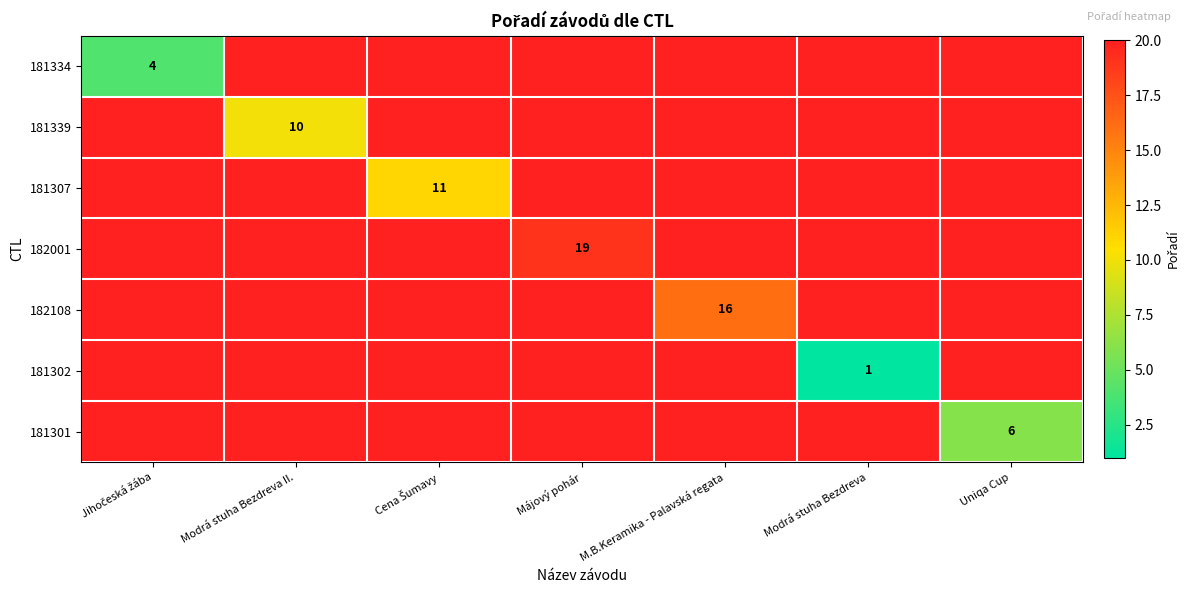

Is it true that 181334 equals 7 at Cena Šumavy?

False